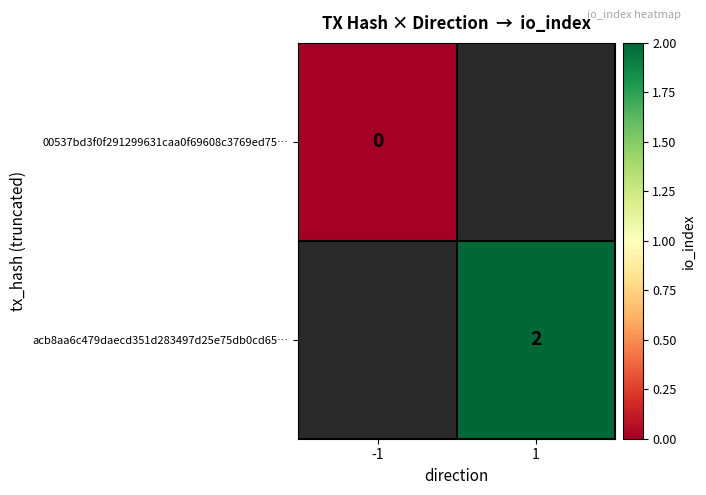

Rank the series by their average value, from lowest to highest.

00537bd3f0f291299631caa0f69608c3769ed75…, acb8aa6c479daecd351d283497d25e75db0cd65…